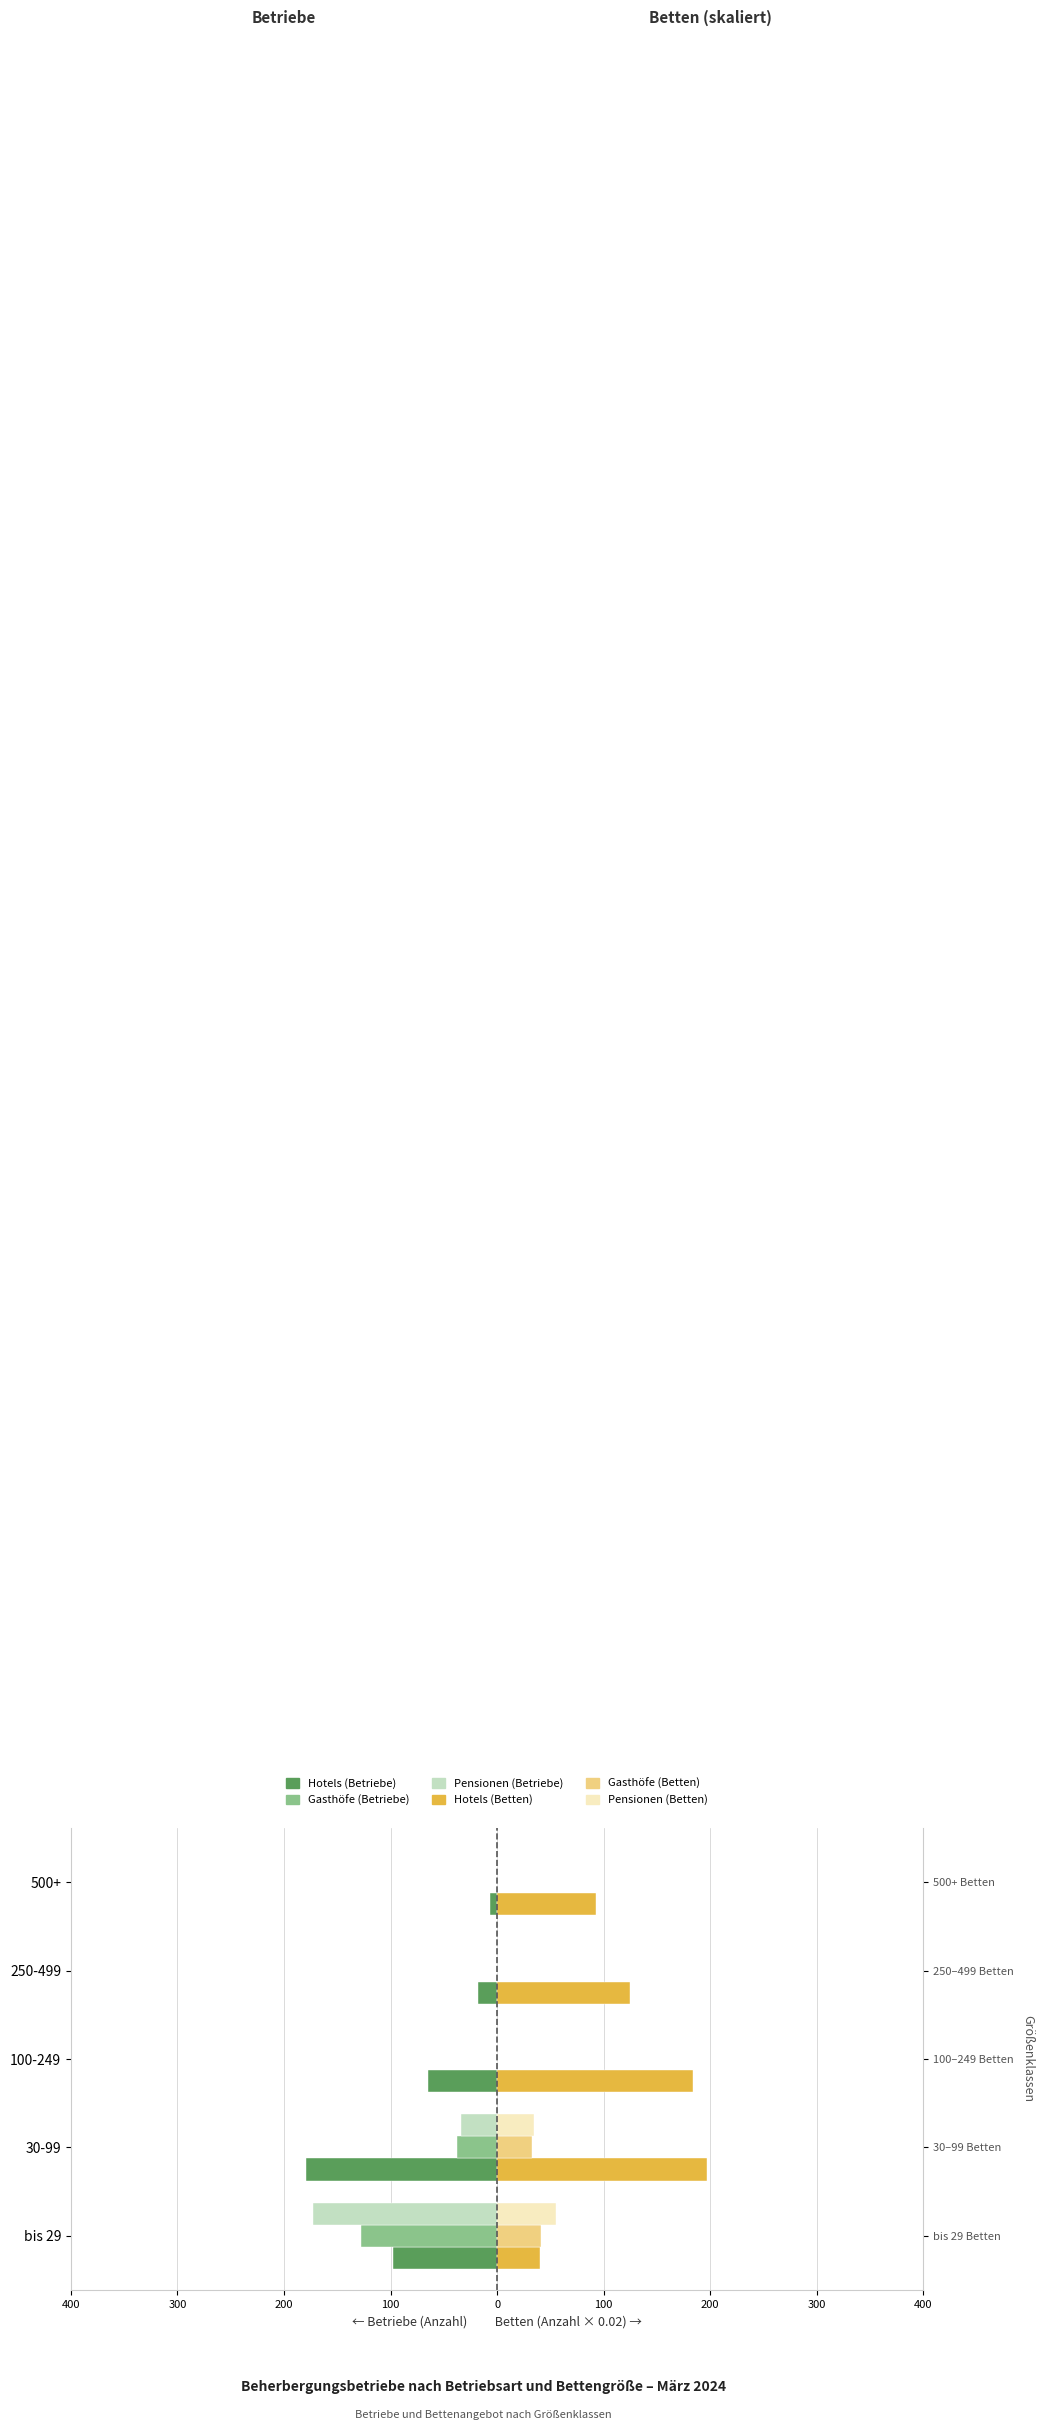

Count the Pensionen (Betriebe) values in the range -34 to 0.

4